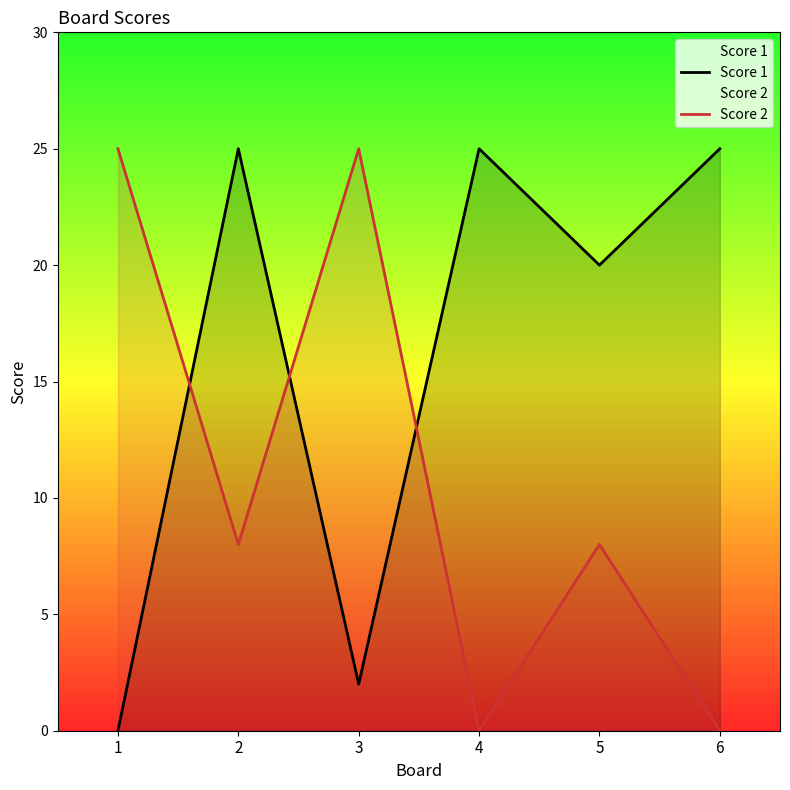

True or false: Score 2 has more than 0 points higher than both neighbors.

True